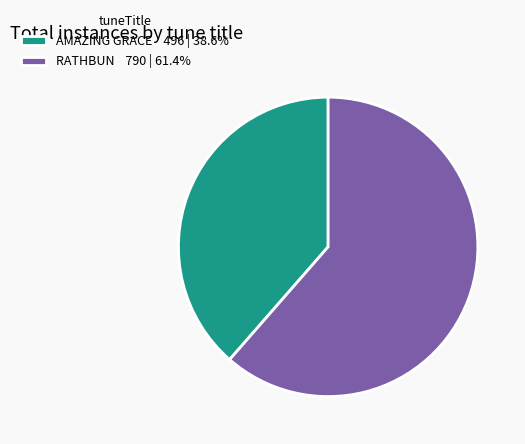

What is the smallest slice in the pie chart?

AMAZING GRACE